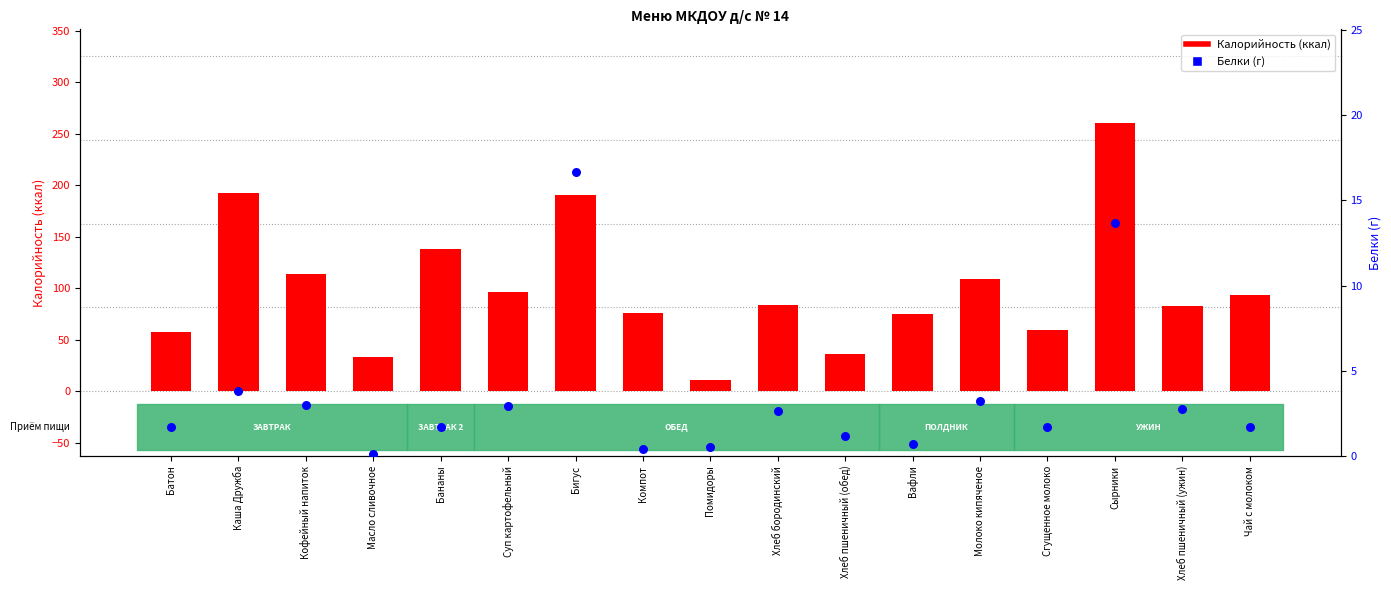

At which category is the sum across all series the highest?

Сырники